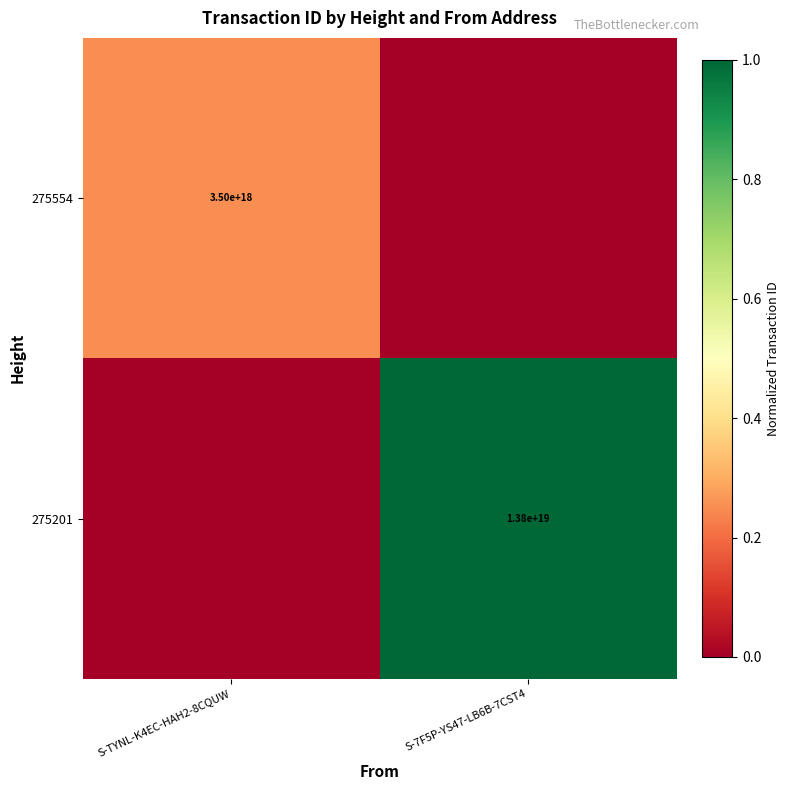

The value of 275201 at S-7F5P-YS47-LB6B-7CST4 is 9522384379322386432. True or false?

False